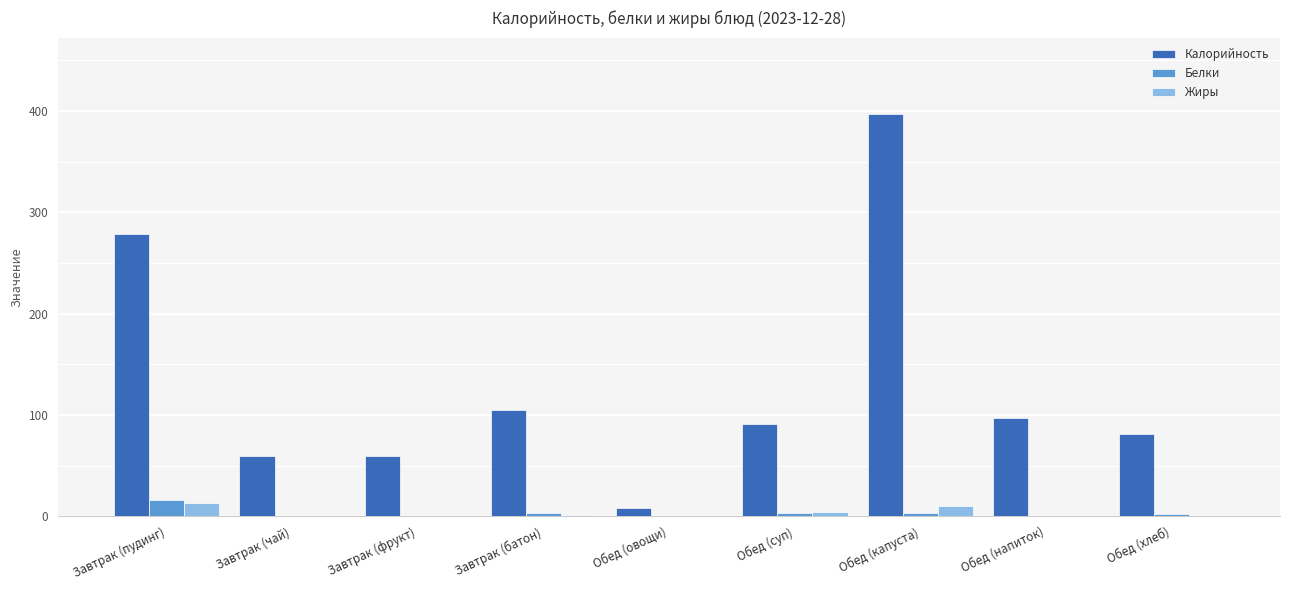

The value of Калорийность at Обед (напиток) is 56.0. True or false?

False